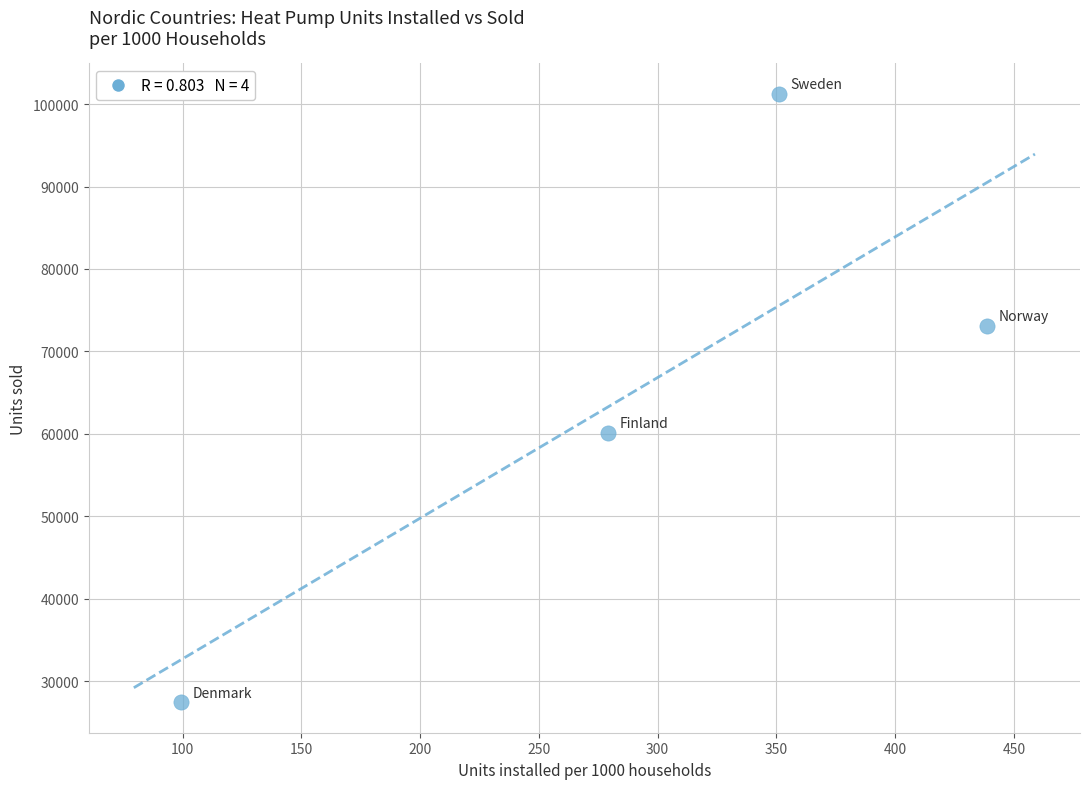

What is the range of Y values (max minus min)?

73799